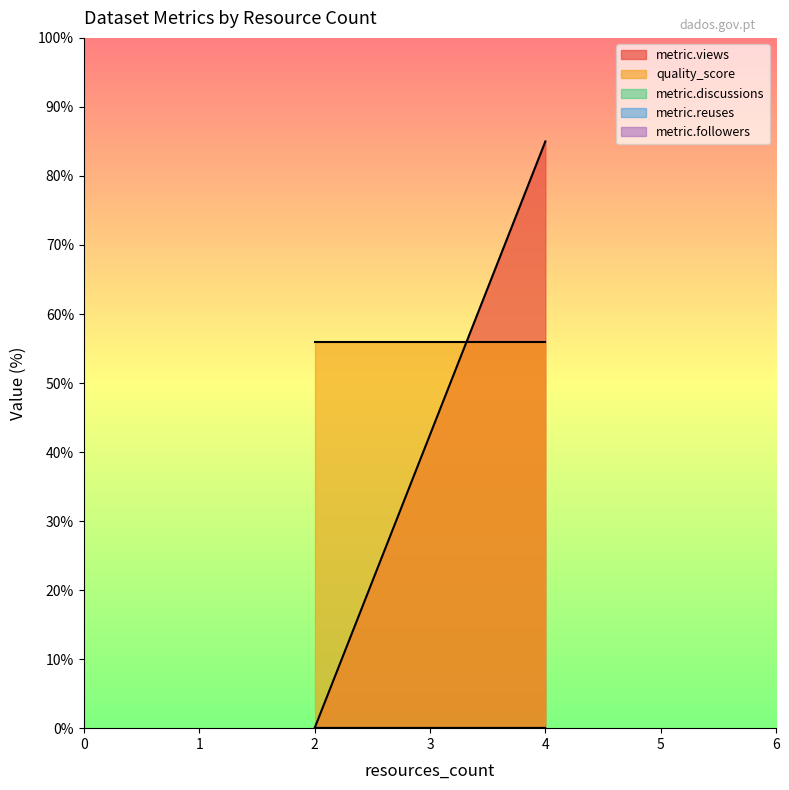

What is the value of the quality_score point at the 3rd from the left?

0.6